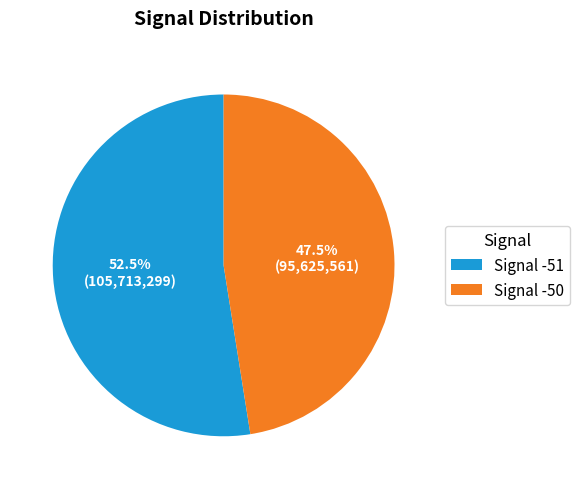

Which slice represents more than half of the pie?

Signal -51